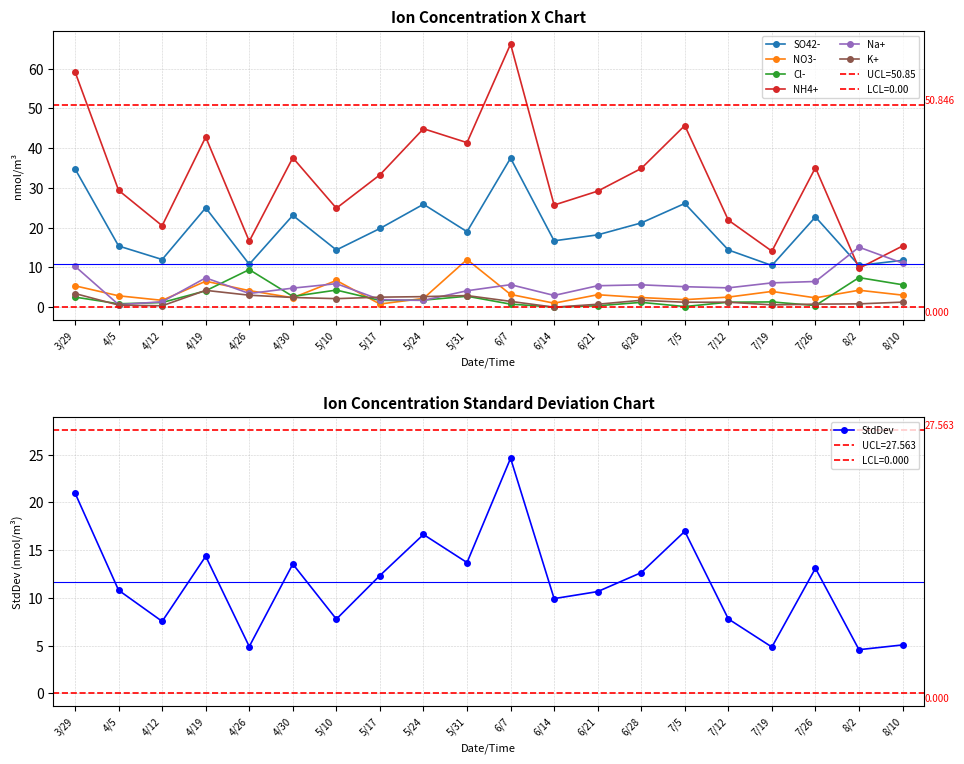

Between 7/26 and 7/12, which is larger?

7/26